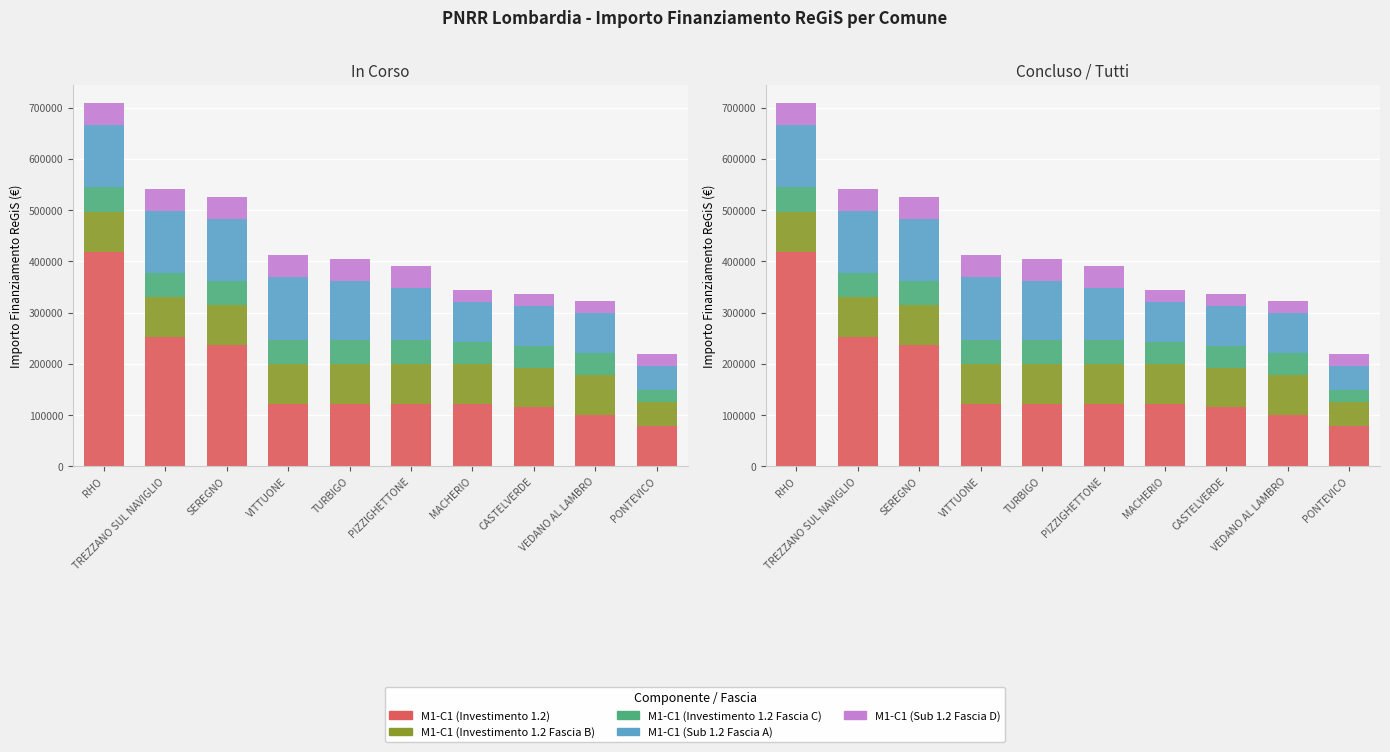

Does the chart contain any negative values?

No